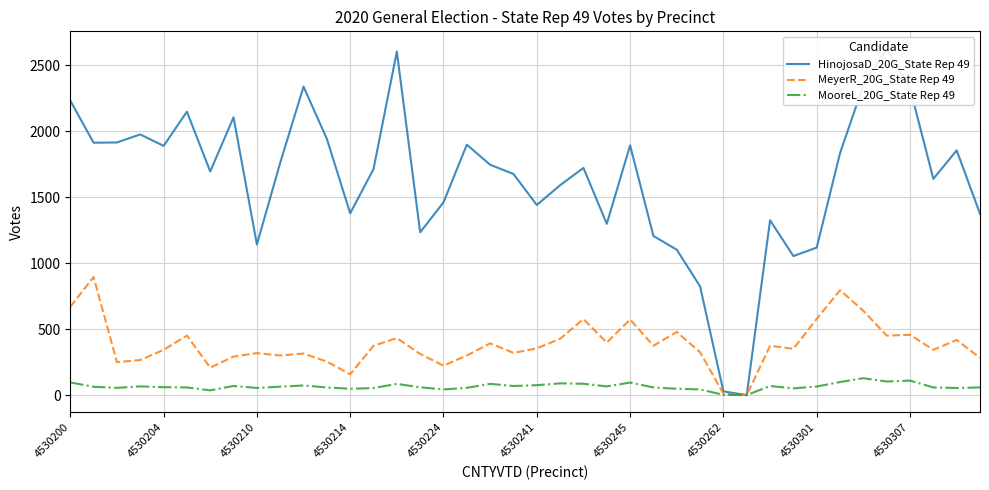

Which series has the widest spread of values?

HinojosaD_20G_State Rep 49